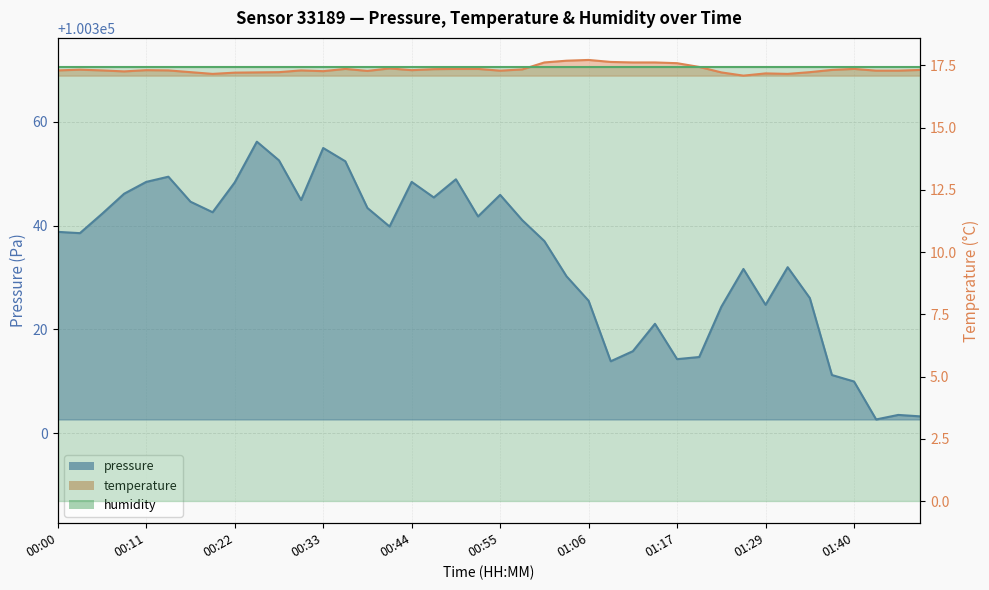

The value of temperature at 01:31 is 6.9. True or false?

False